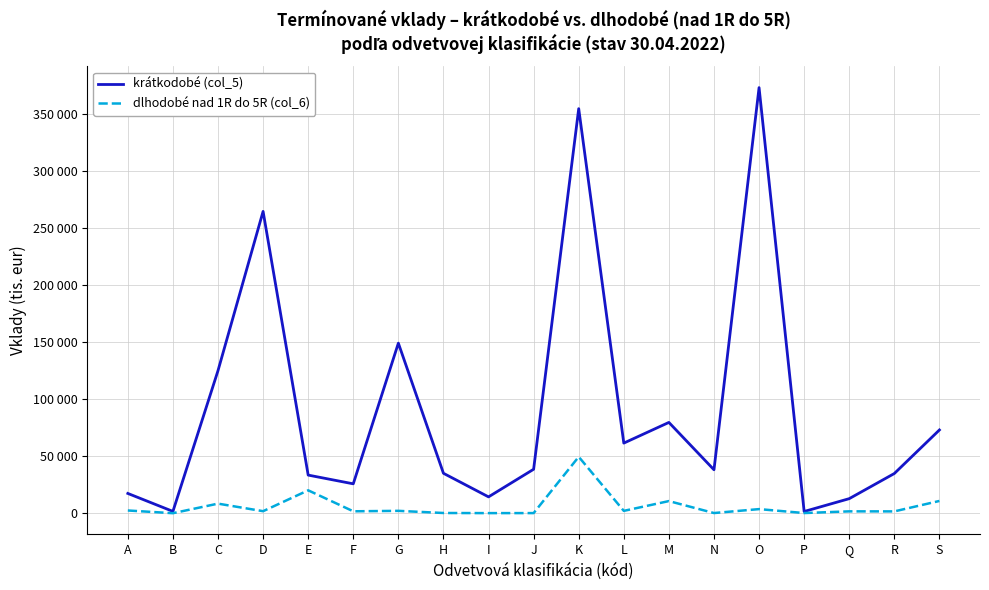

What are all the series names shown in the legend?

krátkodobé (col_5), dlhodobé nad 1R do 5R (col_6)